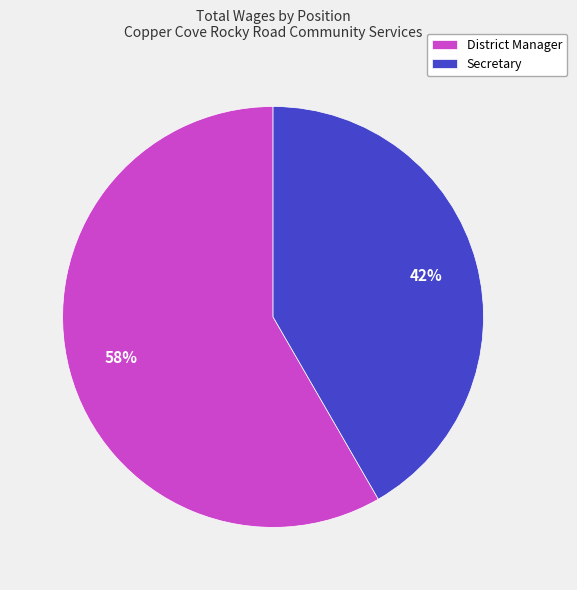

What is the largest slice in the pie chart?

District Manager